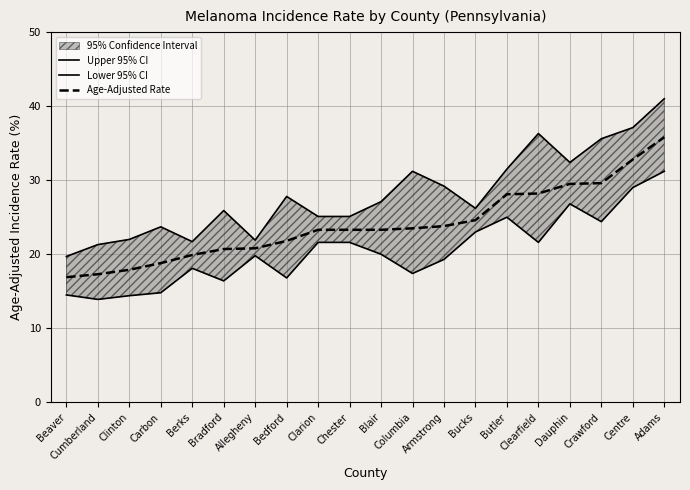

True or false: Lower 95% CI and Age-Adjusted Rate cross at least once.

False